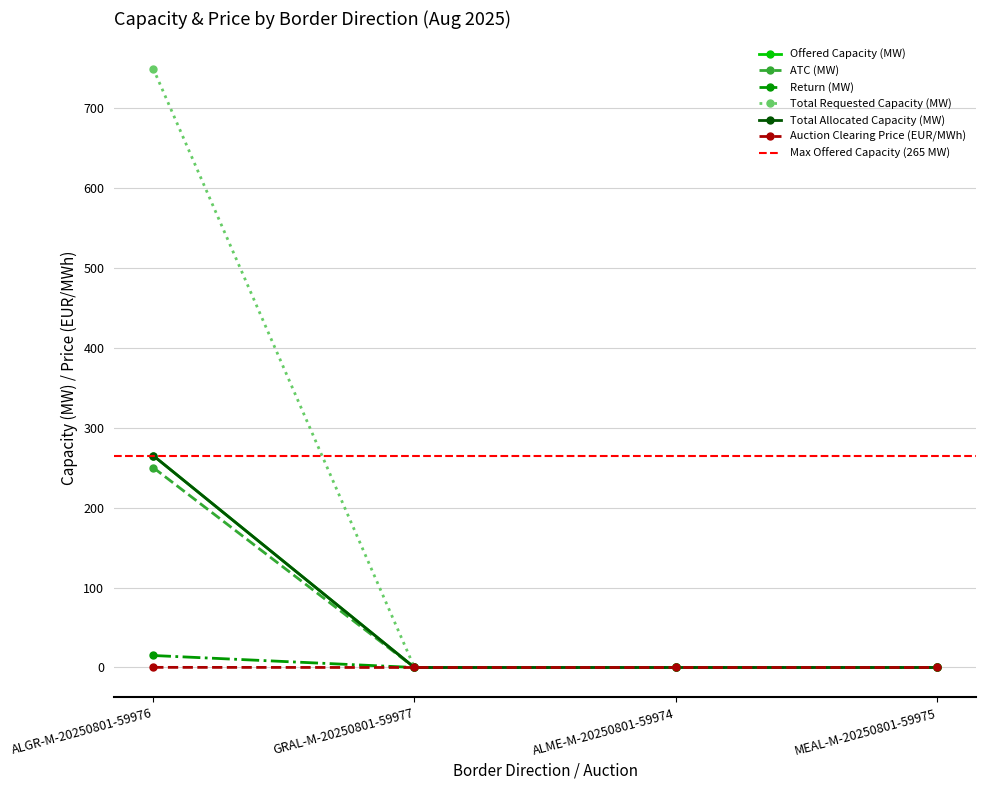

True or false: Return (MW) and Auction Clearing Price (EUR/MWh) intersect in this chart.

False